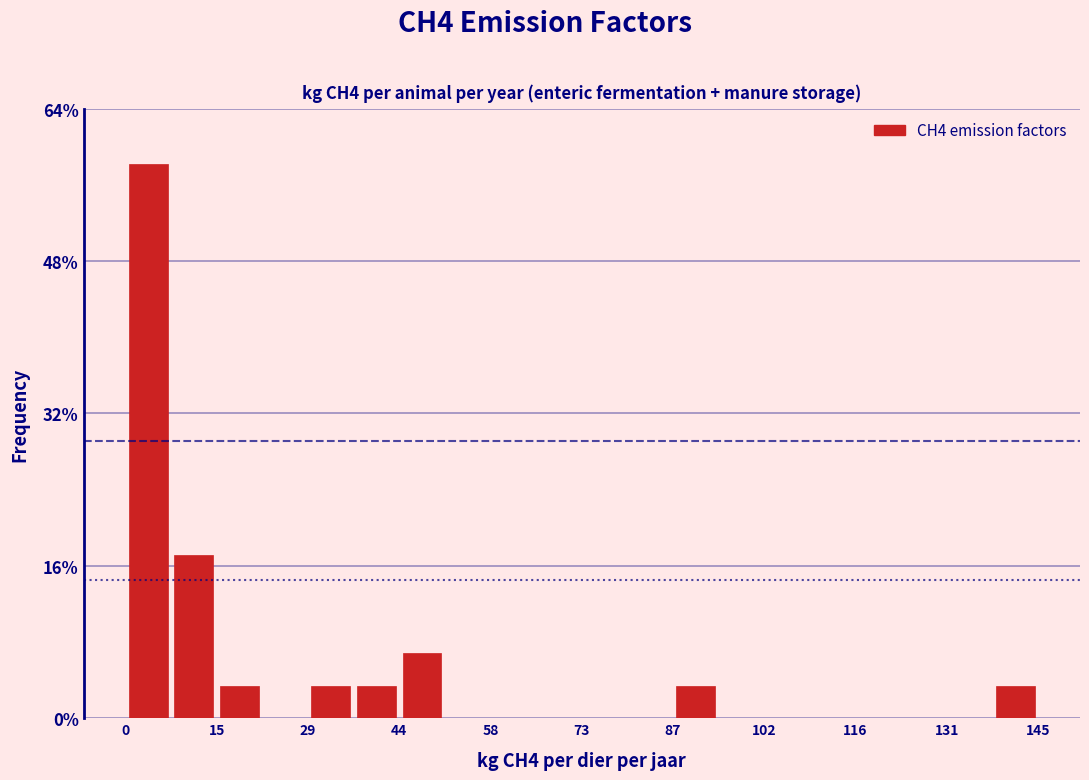

Around what value on the x-axis is the tallest bar? Give the approximate position of its centre, as read against the axis.

4